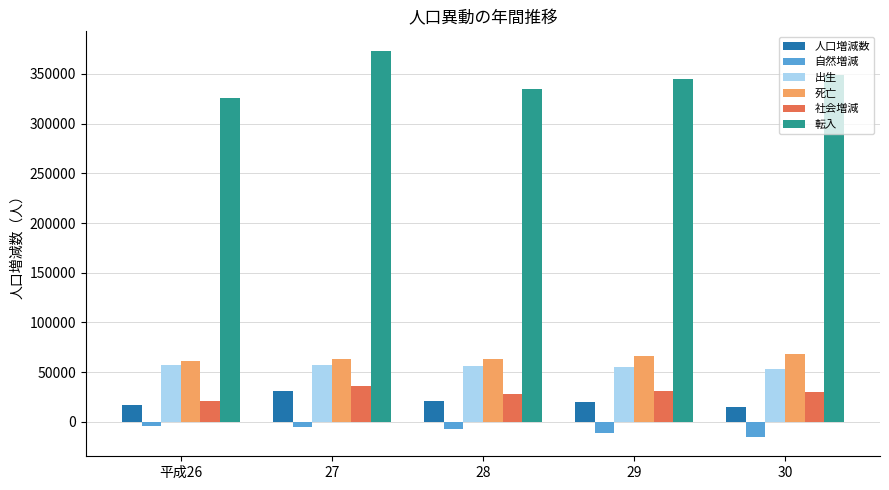

The value of 人口増減数 at 27 is 55263. True or false?

False